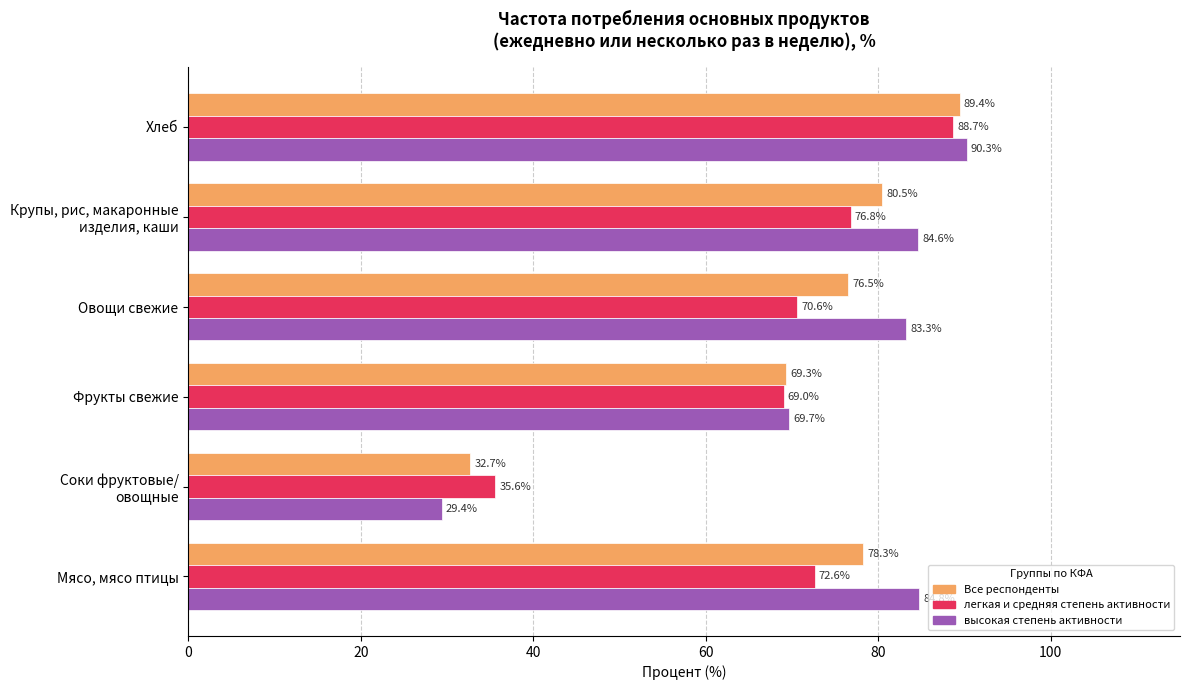

What is the greatest value displayed?

90.3